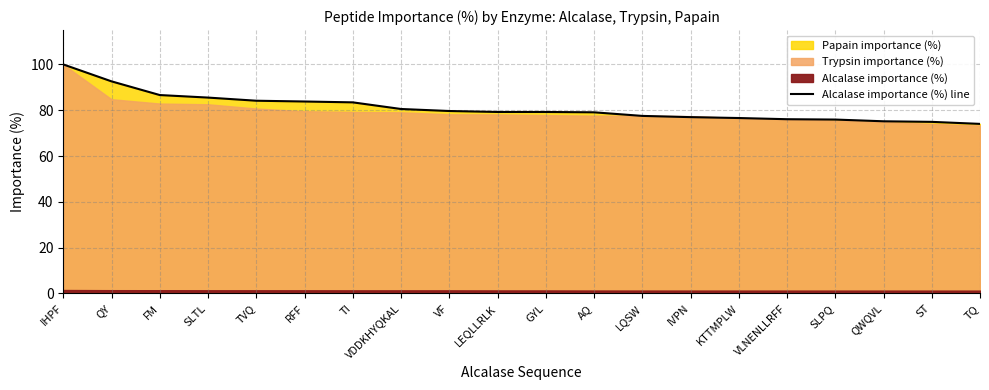

At which label does the data first exceed 79?

IHPF